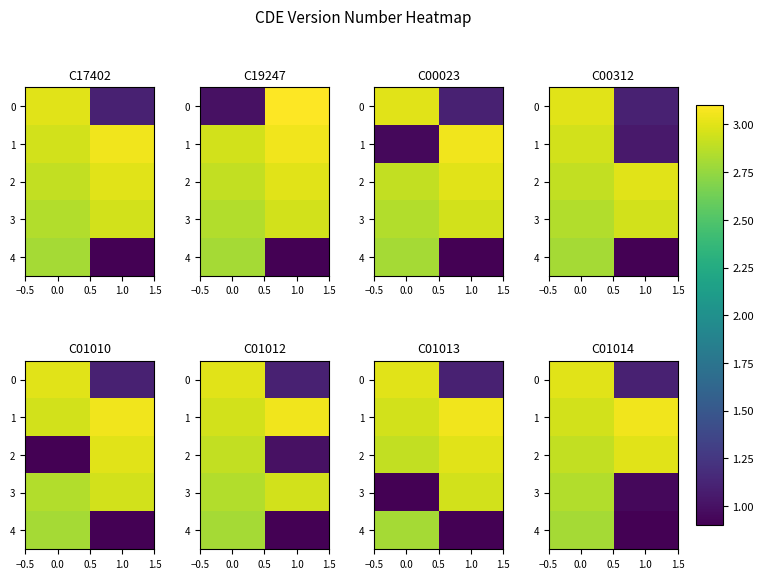

How many series are shown in this chart?

5